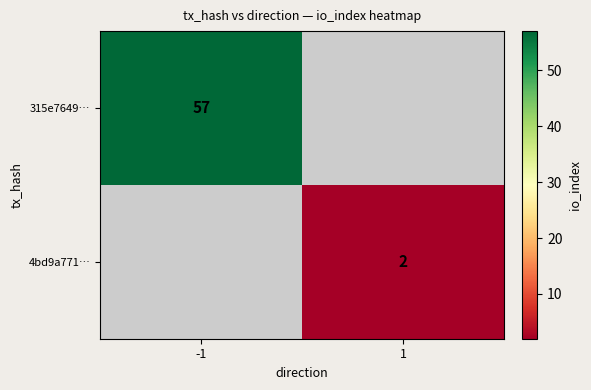

Is it true that 4bd9a771… equals 2 at 1?

True